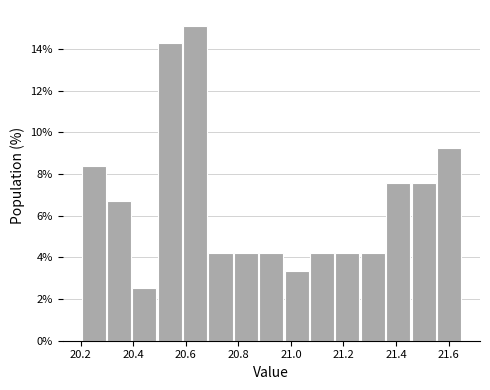

Reading left to right, list every bar in this chart as the range it spans on the x-axis followed by its height. Neither the bar edges nor the heights are printed on the chart, so give them approximately, as read against the axes.

20.20 to 20.30: 8.4
20.30 to 20.40: 6.8
20.40 to 20.50: 2.6
20.50 to 20.58: 14.2
20.58 to 20.68: 15.2
20.68 to 20.78: 4.2
20.78 to 20.88: 4.2
20.88 to 20.98: 4.2
20.98 to 21.08: 3.4
21.08 to 21.16: 4.2
21.16 to 21.26: 4.2
21.26 to 21.36: 4.2
21.36 to 21.46: 7.6
21.46 to 21.56: 7.6
21.56 to 21.66: 9.2